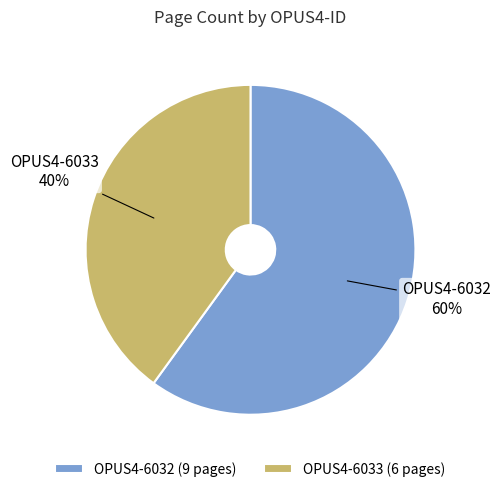

True or false: OPUS4-6032 accounts for 74% of the total.

False